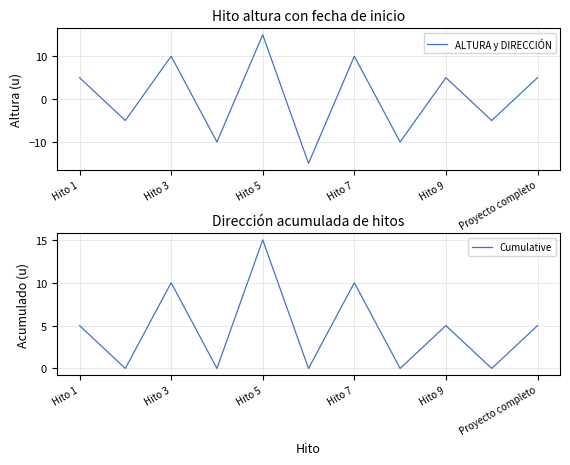

At which label does ALTURA y DIRECCIÓN reach its peak?

Hito 5